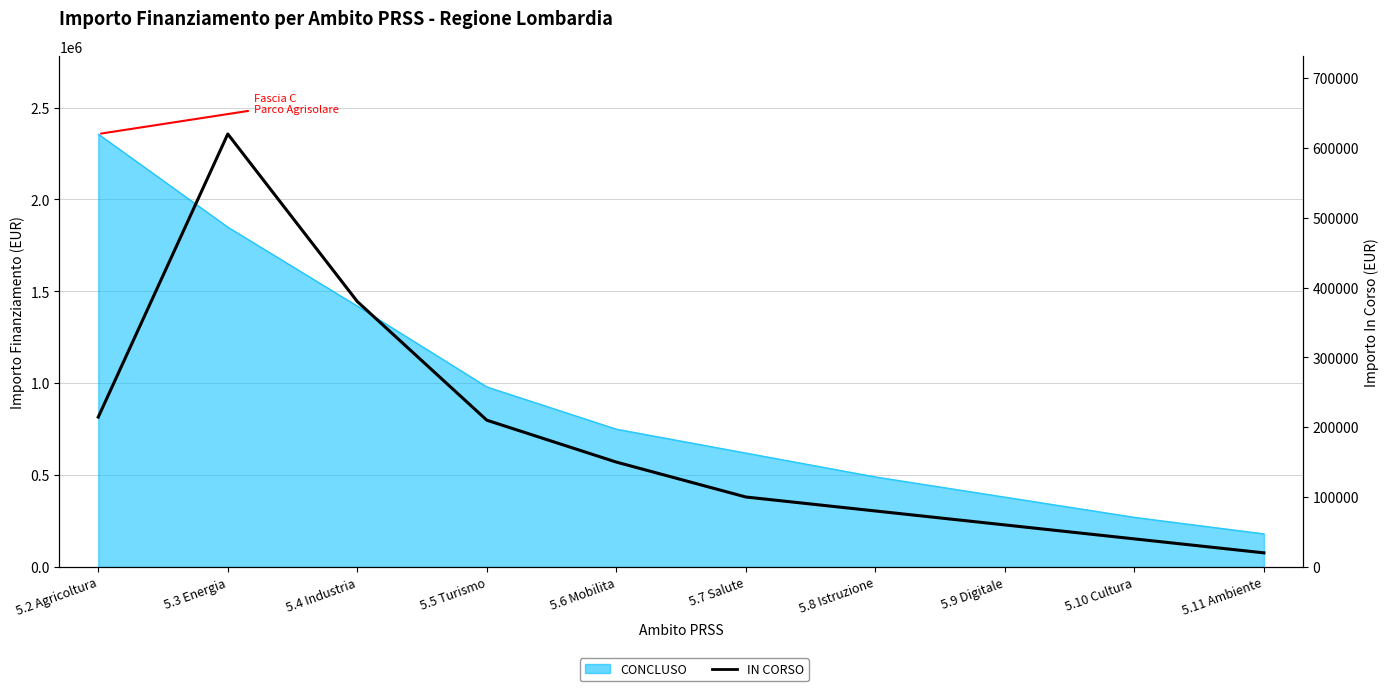

Between 5.7 Salute and 5.4 Industria, which is larger?

5.4 Industria